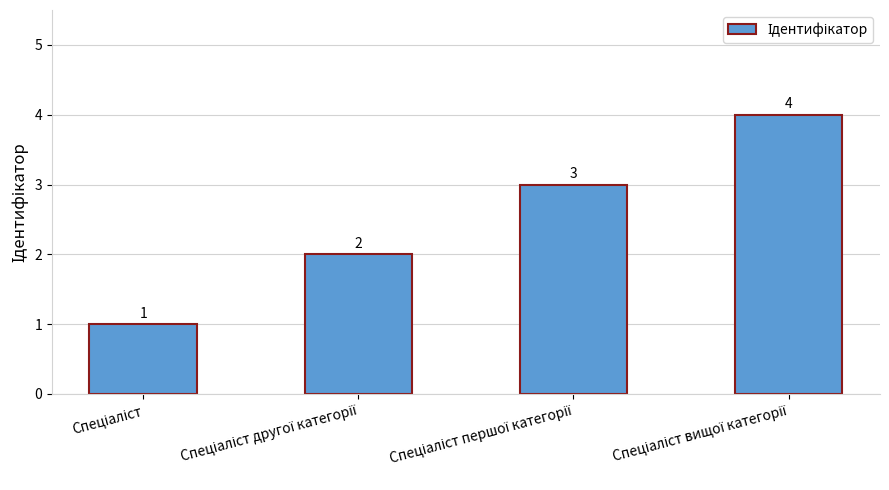

What is the greatest value displayed?

4